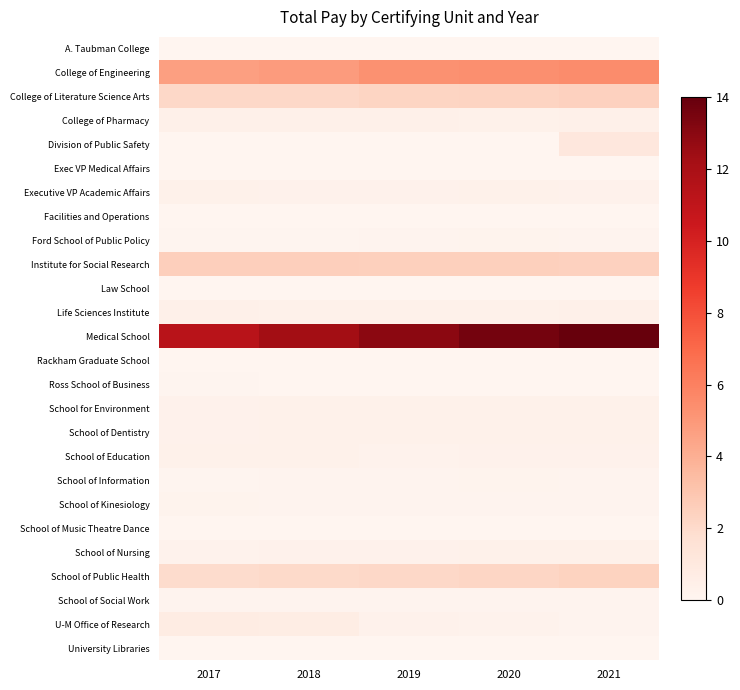

What is the total value across all series at 2017?

26.3